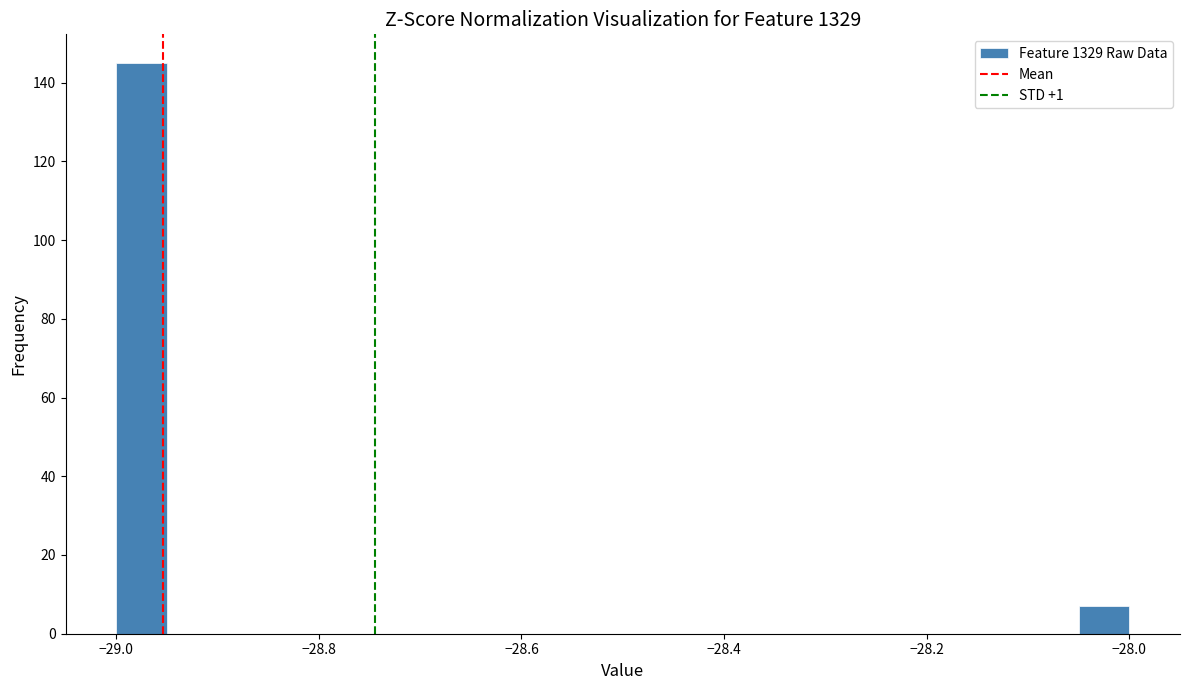

Read against the x-axis, roughly where is the centre of the tallest bar?

-28.98